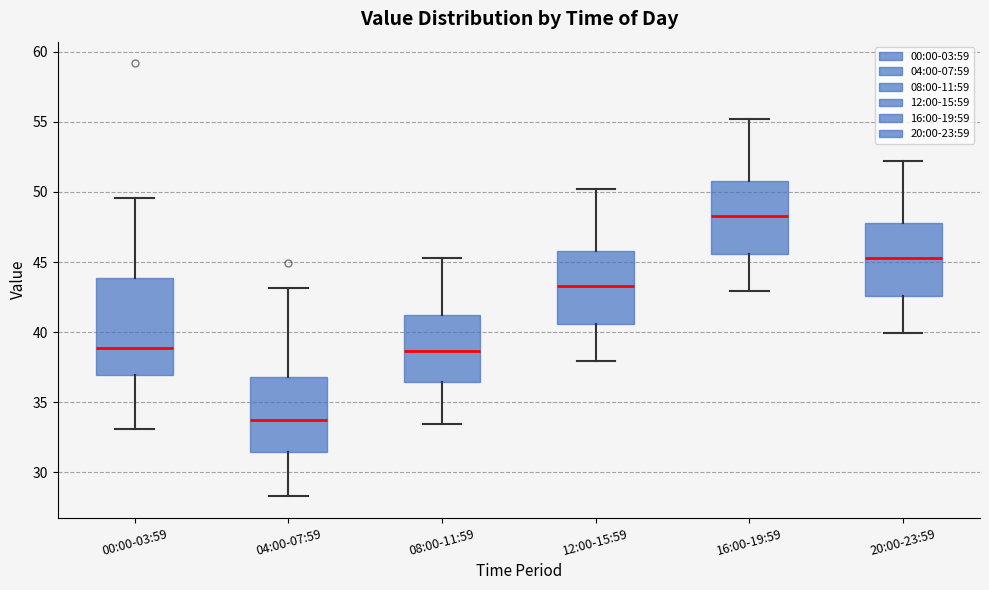

Reading left to right, read every box against the y-axis: the position of its median line, the range the box covers, and the ends of its whiskers. The values are not printed on the chart, so give them approximately, as read against the axis.

00:00-03:59: median 39.0, box 37.0 to 44.0, whiskers 33.0 to 49.5
04:00-07:59: median 33.5, box 31.5 to 37.0, whiskers 28.5 to 43.0
08:00-11:59: median 38.5, box 36.5 to 41.0, whiskers 33.5 to 45.5
12:00-15:59: median 43.5, box 40.5 to 46.0, whiskers 38.0 to 50.0
16:00-19:59: median 48.5, box 45.5 to 51.0, whiskers 43.0 to 55.0
20:00-23:59: median 45.5, box 42.5 to 48.0, whiskers 40.0 to 52.0